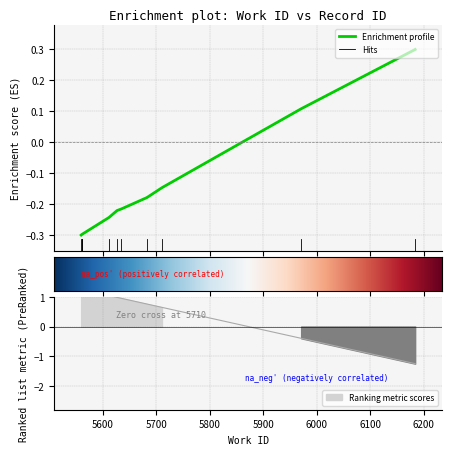

What is the approximate value at 5612?

-0.2